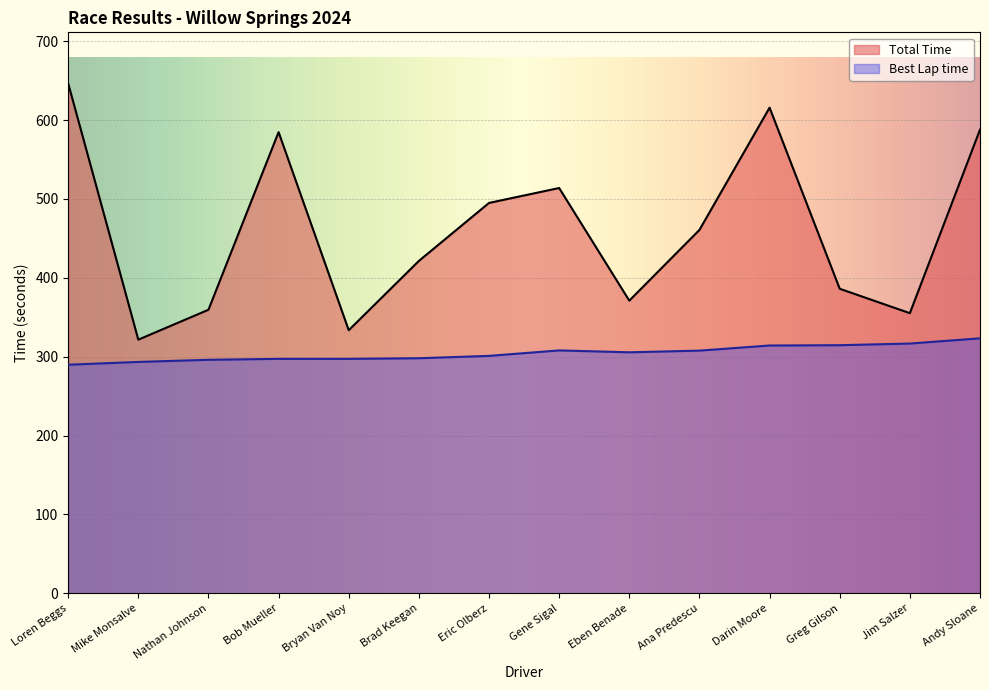

What is the difference between the highest and lowest values at Greg Gilson?

71.6